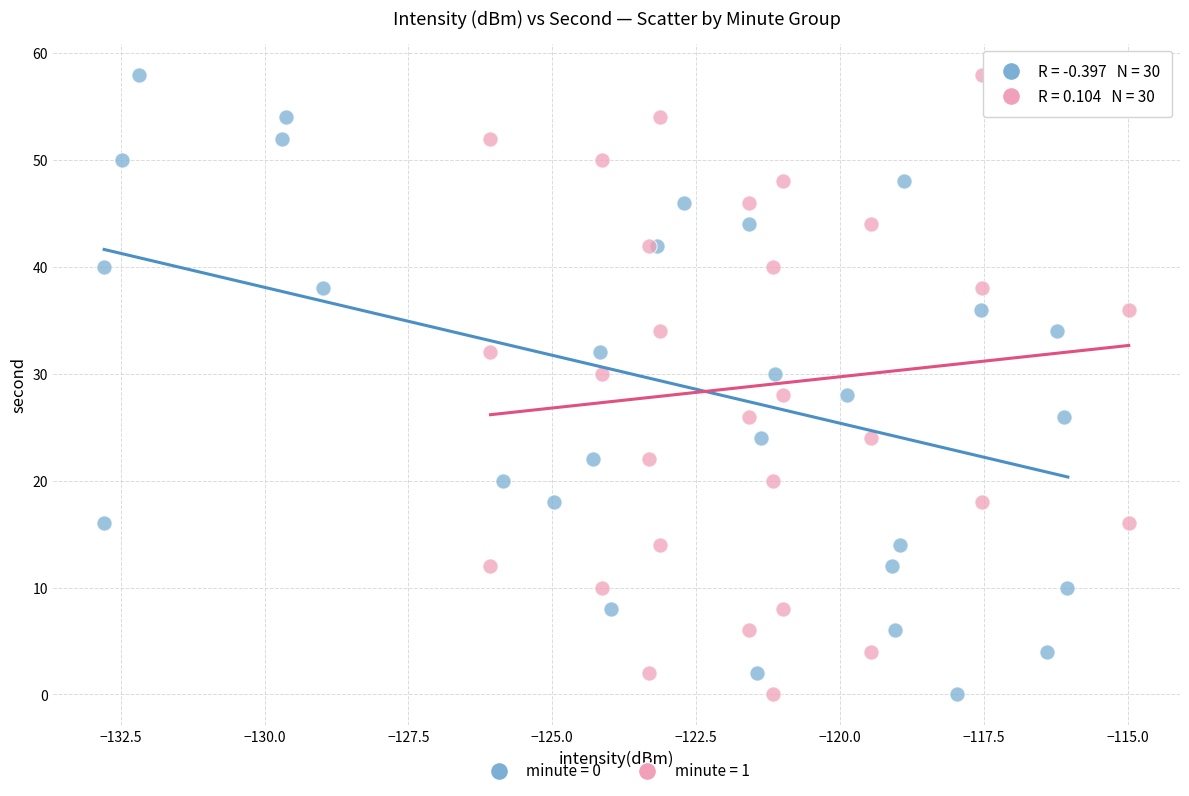

What are all the series names shown in the legend?

minute = 0, minute = 1